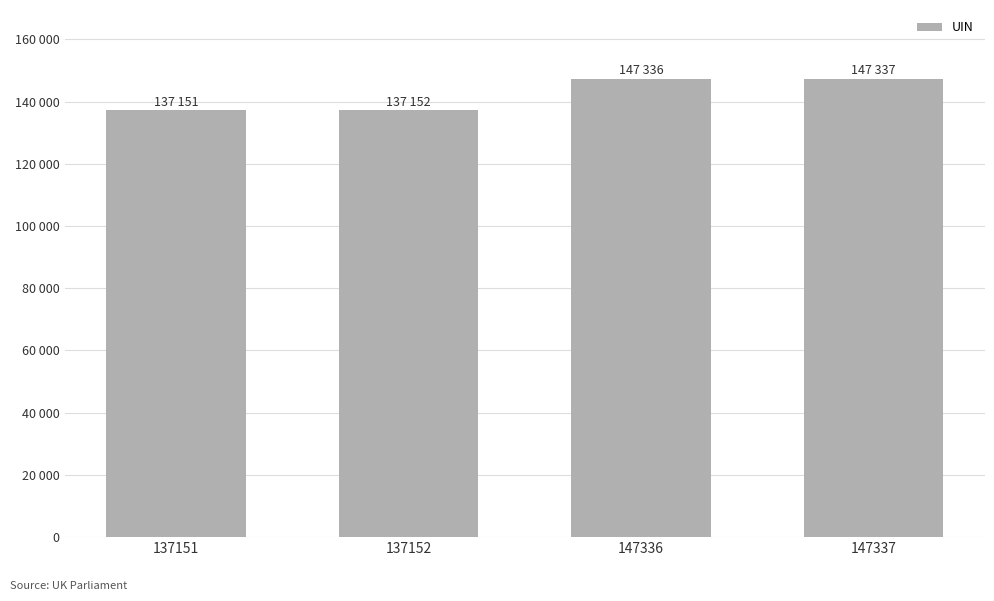

Which category has the highest value across all series?

147337